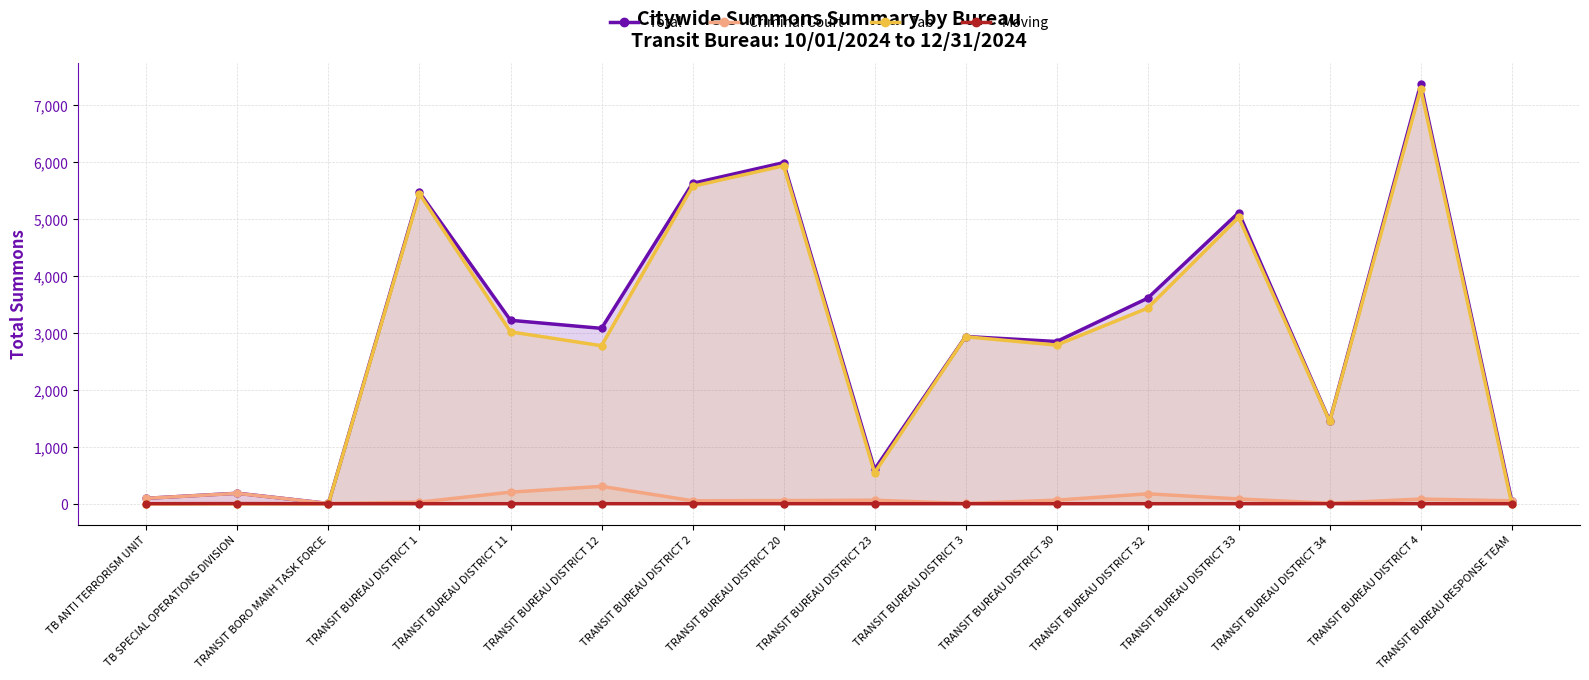

What is the sum of the Criminal Court values at TRANSIT BUREAU DISTRICT 1 and TRANSIT BUREAU DISTRICT 23?

90